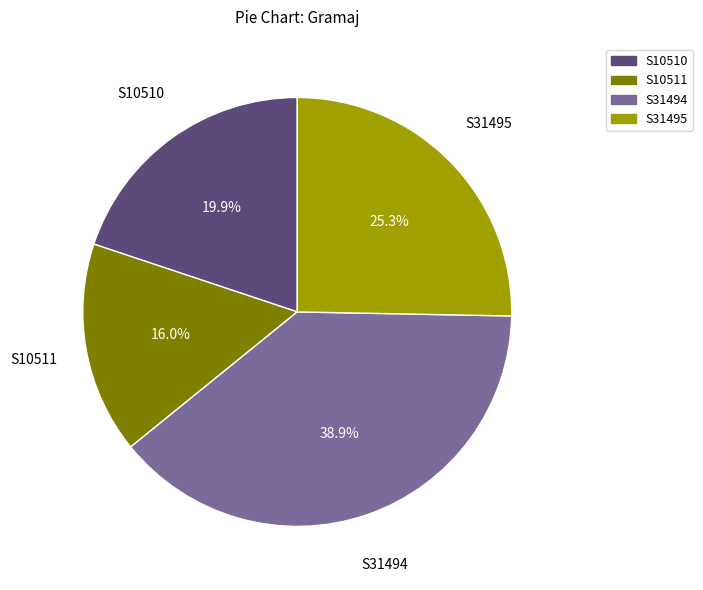

Does S10510 represent more than half of the total?

No